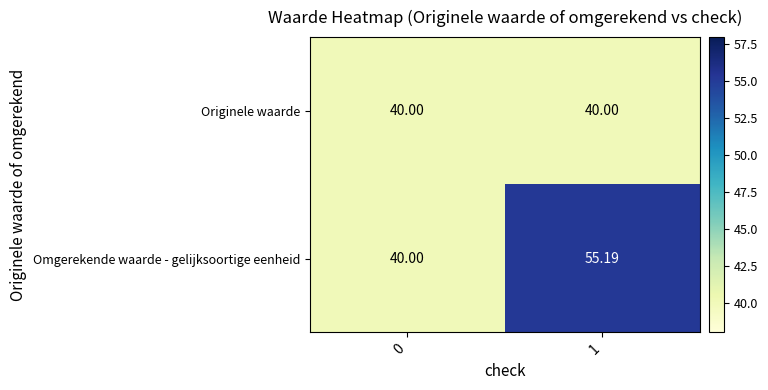

Which series changed the most between 0 and 1?

Omgerekende waarde - gelijksoortige eenheid